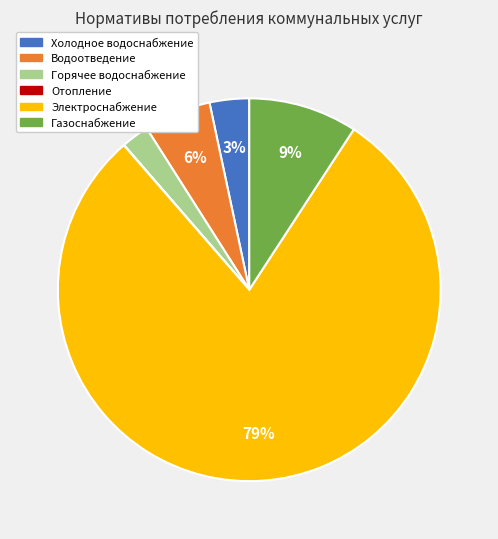

To the nearest percent, what portion does Водоотведение represent?

6%